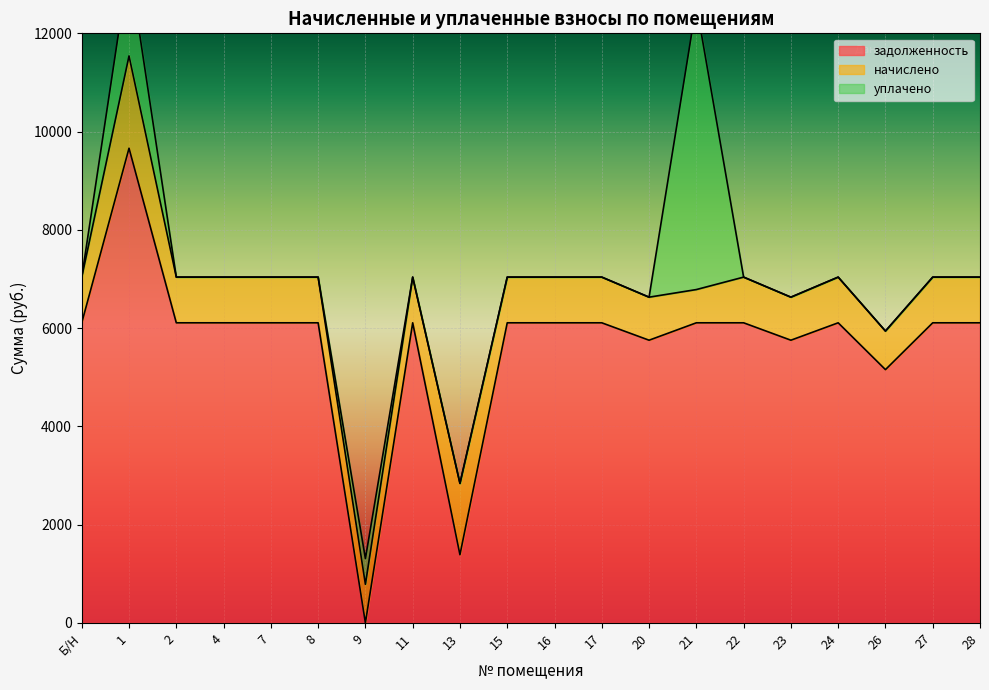

What is the average value of the уплачено series?

410.2